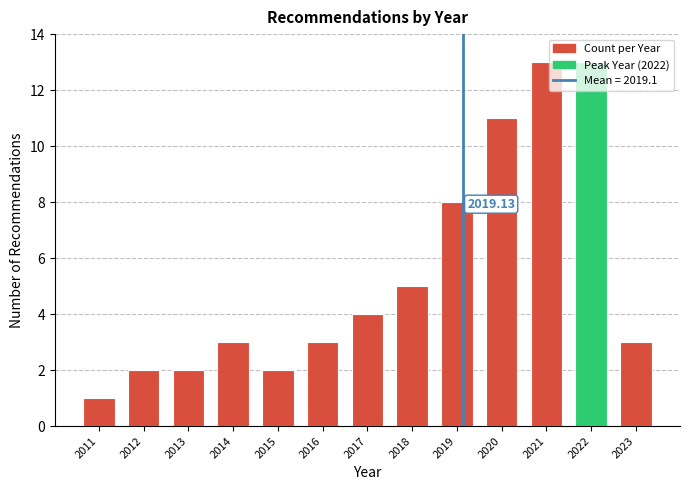

Approximately how many times larger is the value at 2019 compared to 2017?

2.0